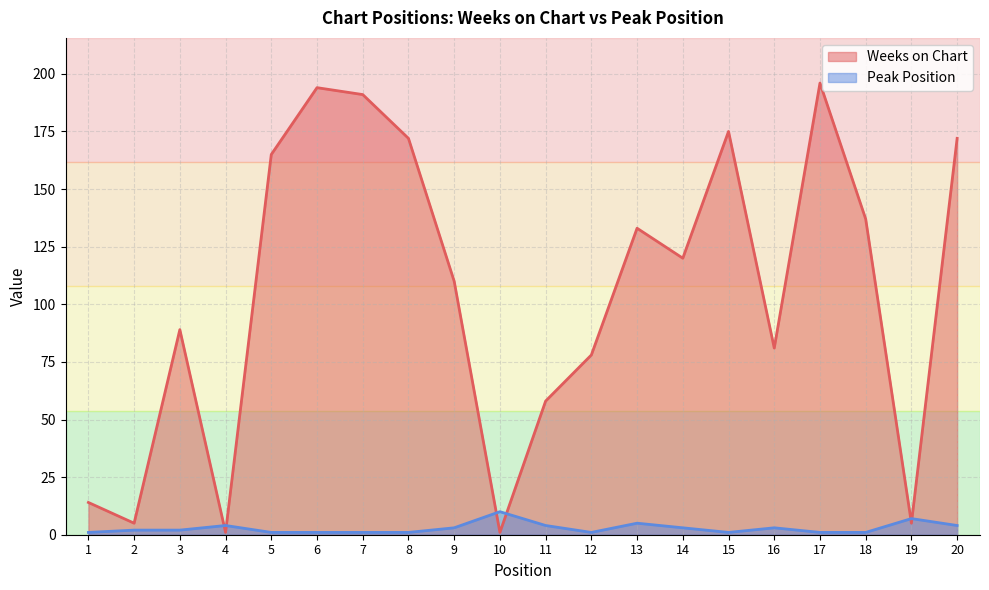

How many distinct data groups are displayed?

2